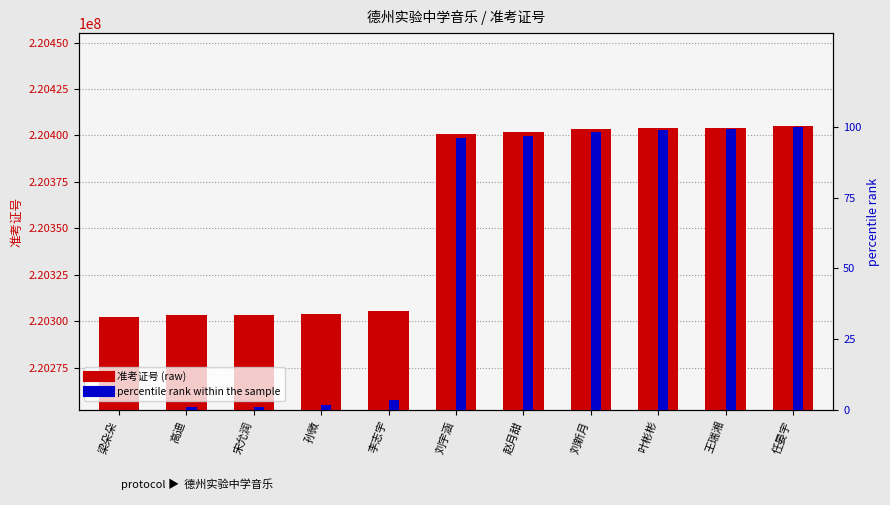

What is the difference between the 准考证号 (raw) values at 李志宇 and 任晏宇?

99401.0